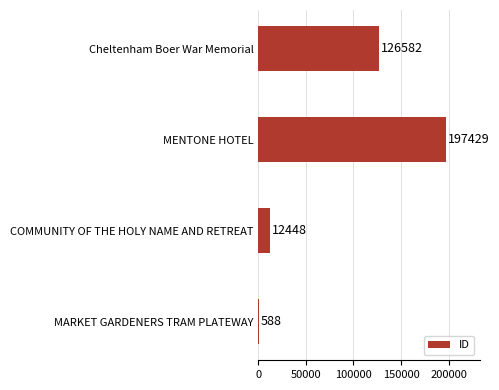

How many data points does each series have?

4